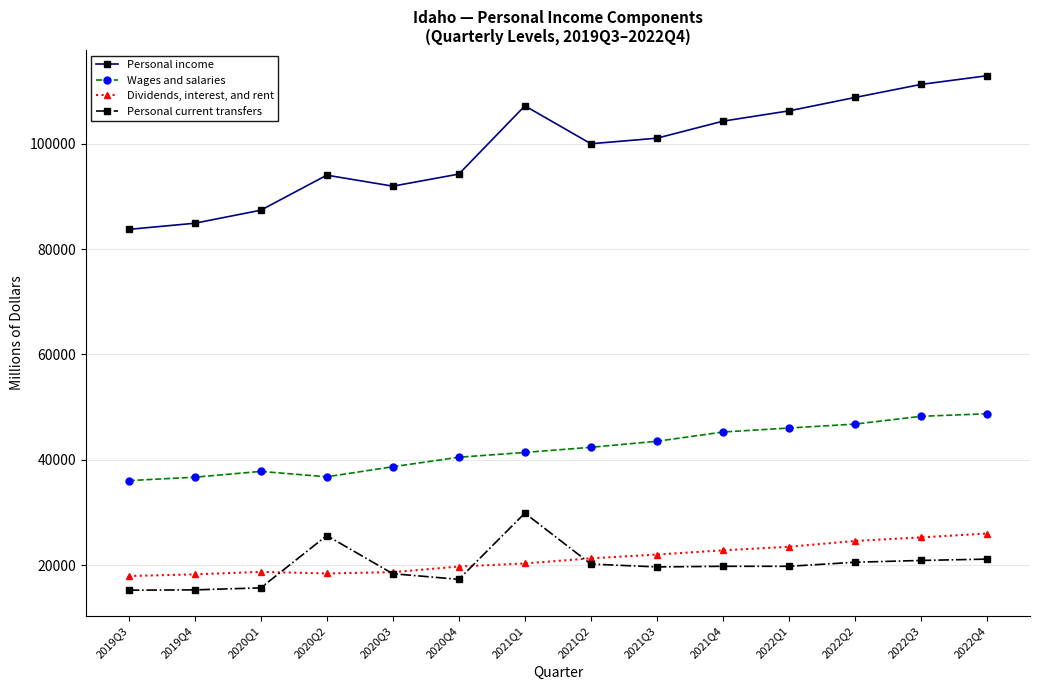

At which label is Personal income closest to 98310?

2021Q2